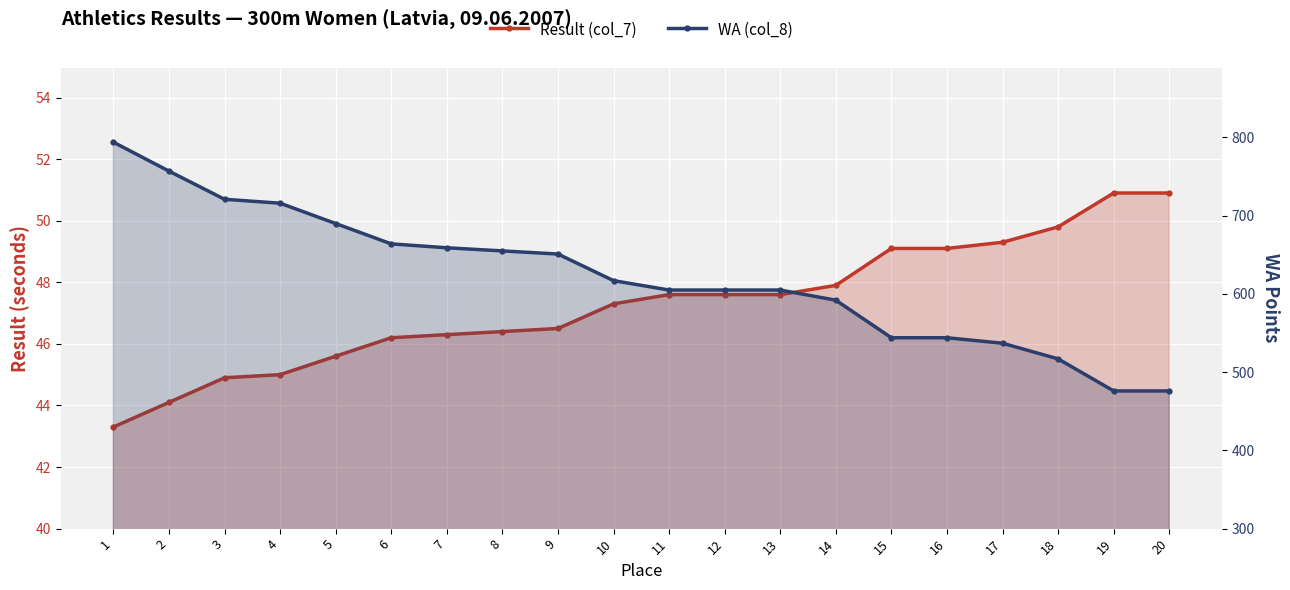

What is the difference between the maximum and minimum values in the WA (col_8) series?

318.0